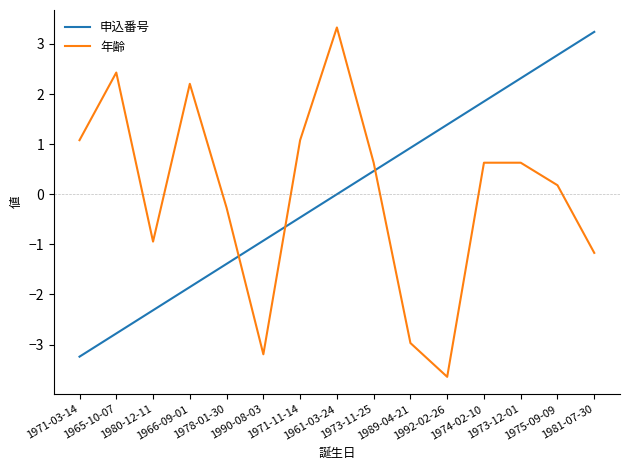

How many lines are shown in the chart?

2